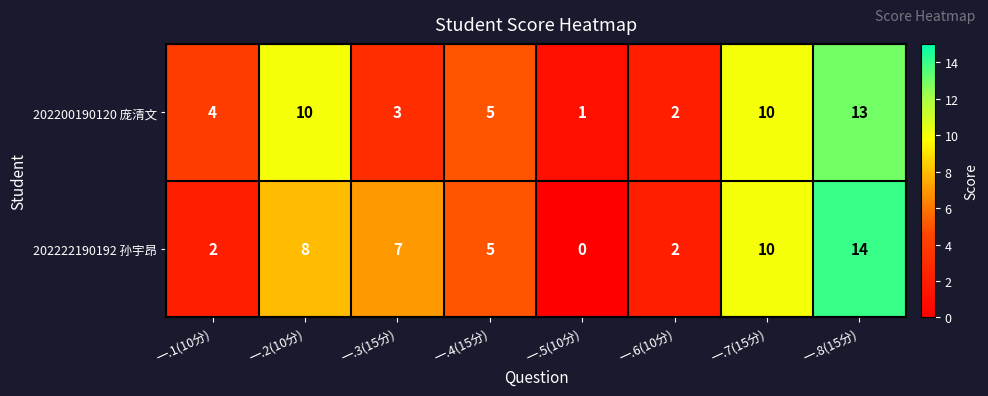

True or false: 202222190192 孙宇昂 has a value of 23 at 一.8(15分).

False